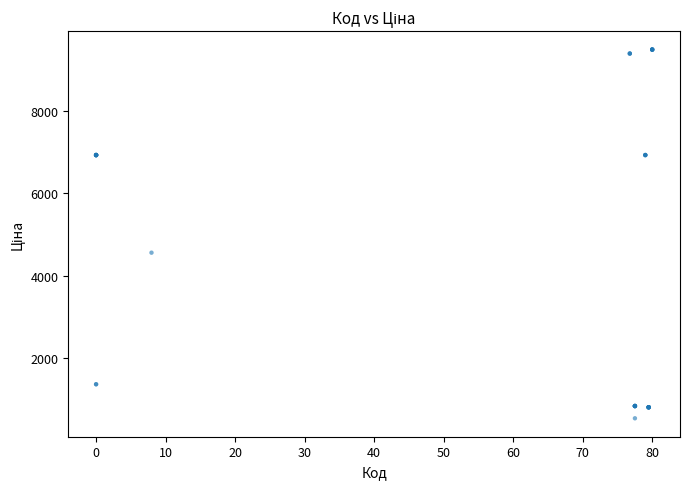

What Y value in the scatter plot is closest to 5015?

4561.9